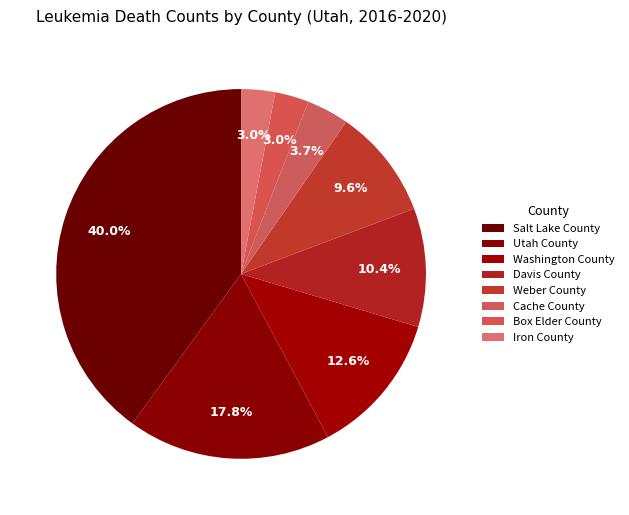

How many segments does this pie chart have?

8